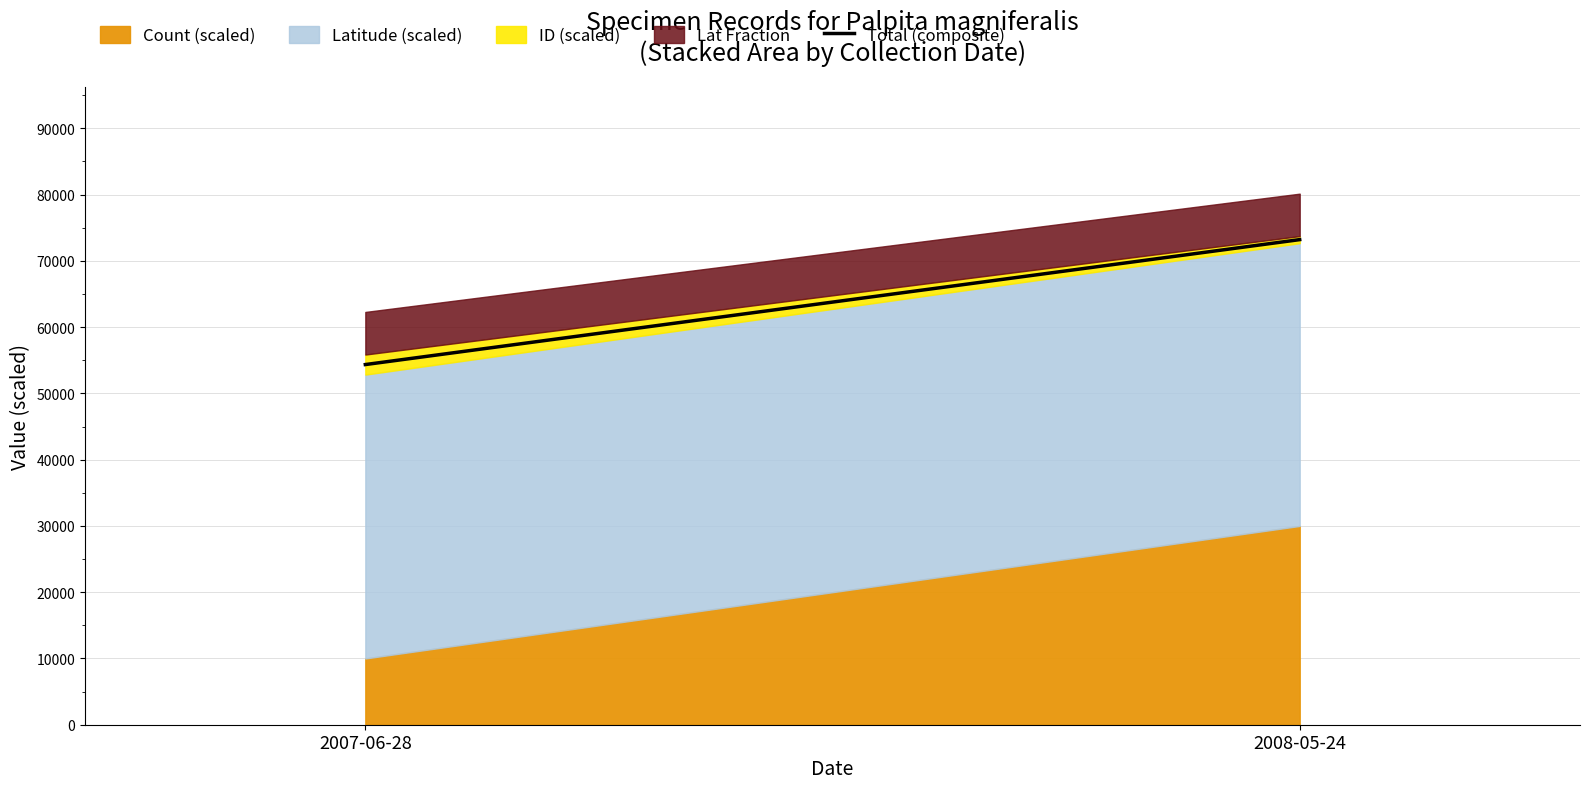

What is the smallest value displayed?

54355.0